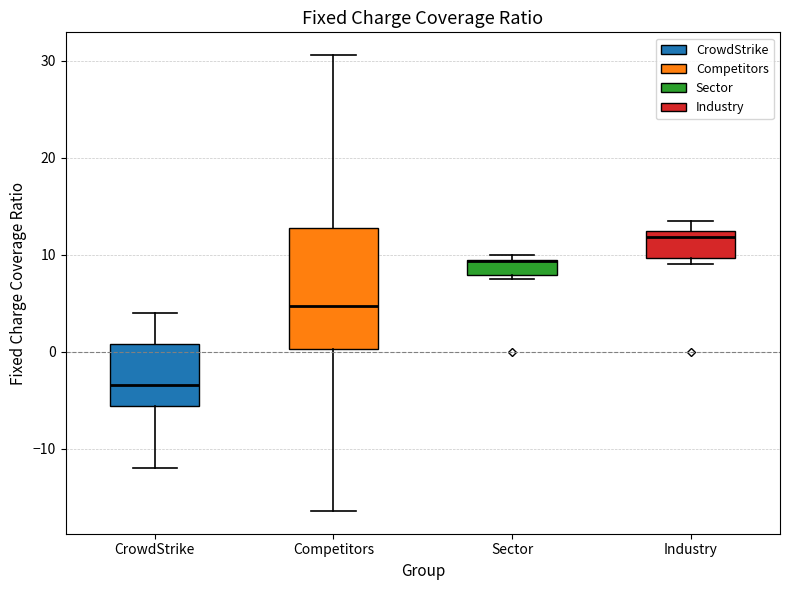

Where is the lower edge of the box for Sector on the y-axis? The values are not printed on the chart, so give them approximately, as read against the axis.

8